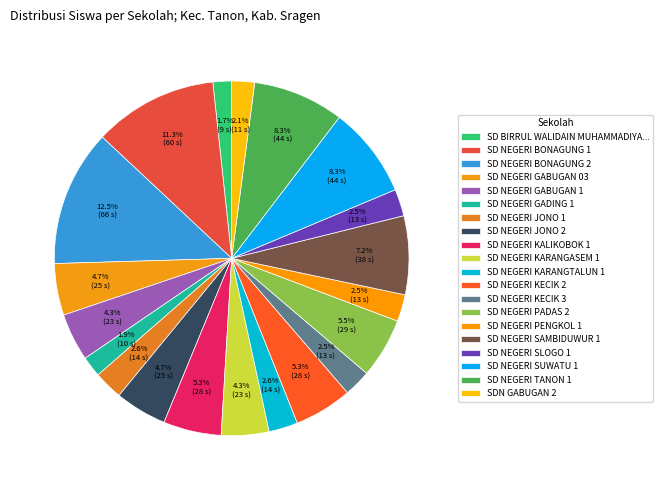

How many slices are in this pie chart?

20